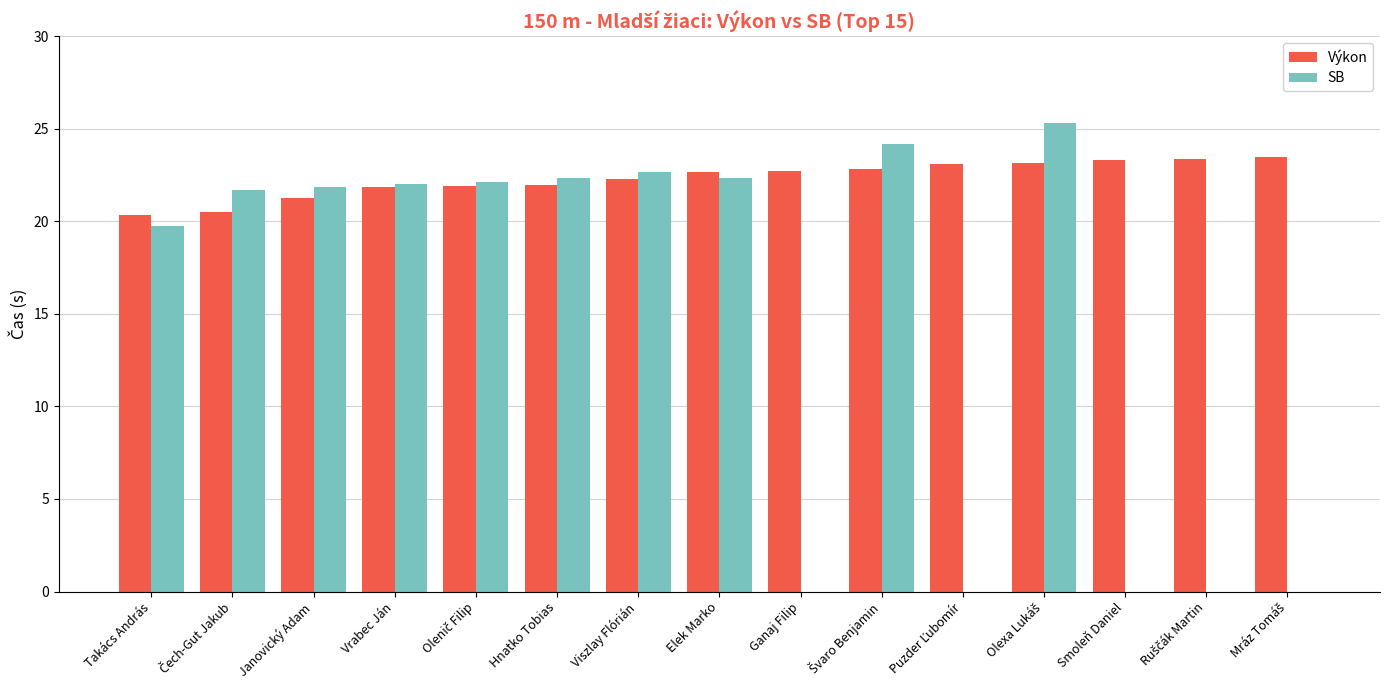

The value of SB at Elek Marko is 22.4. True or false?

True